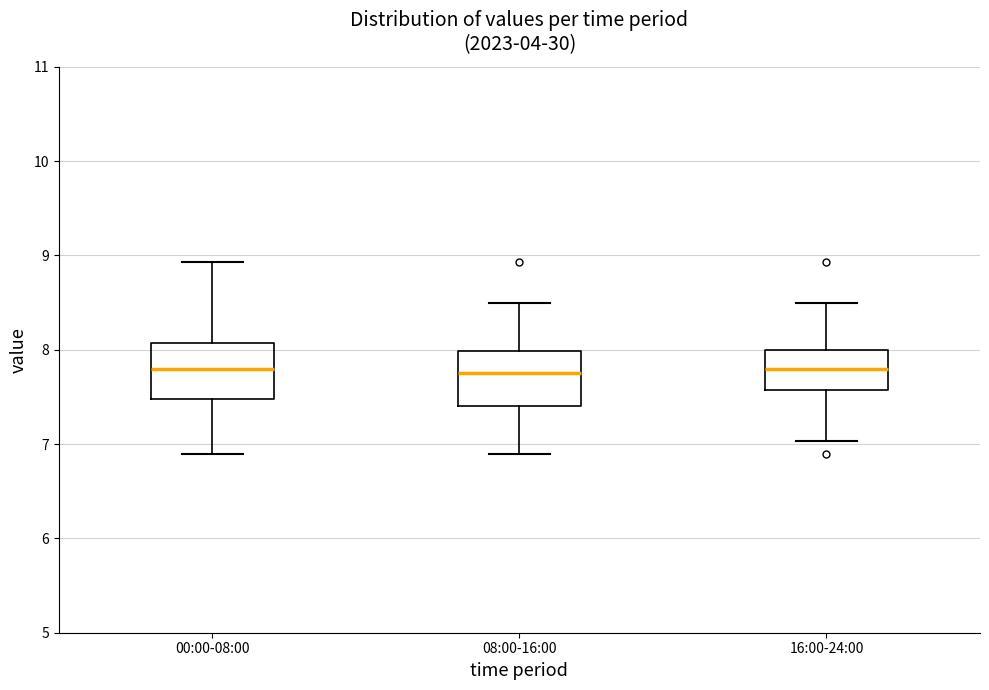

Where does the median line of the box for 00:00-08:00 sit on the y-axis? The values are not printed on the chart, so give them approximately, as read against the axis.

7.8